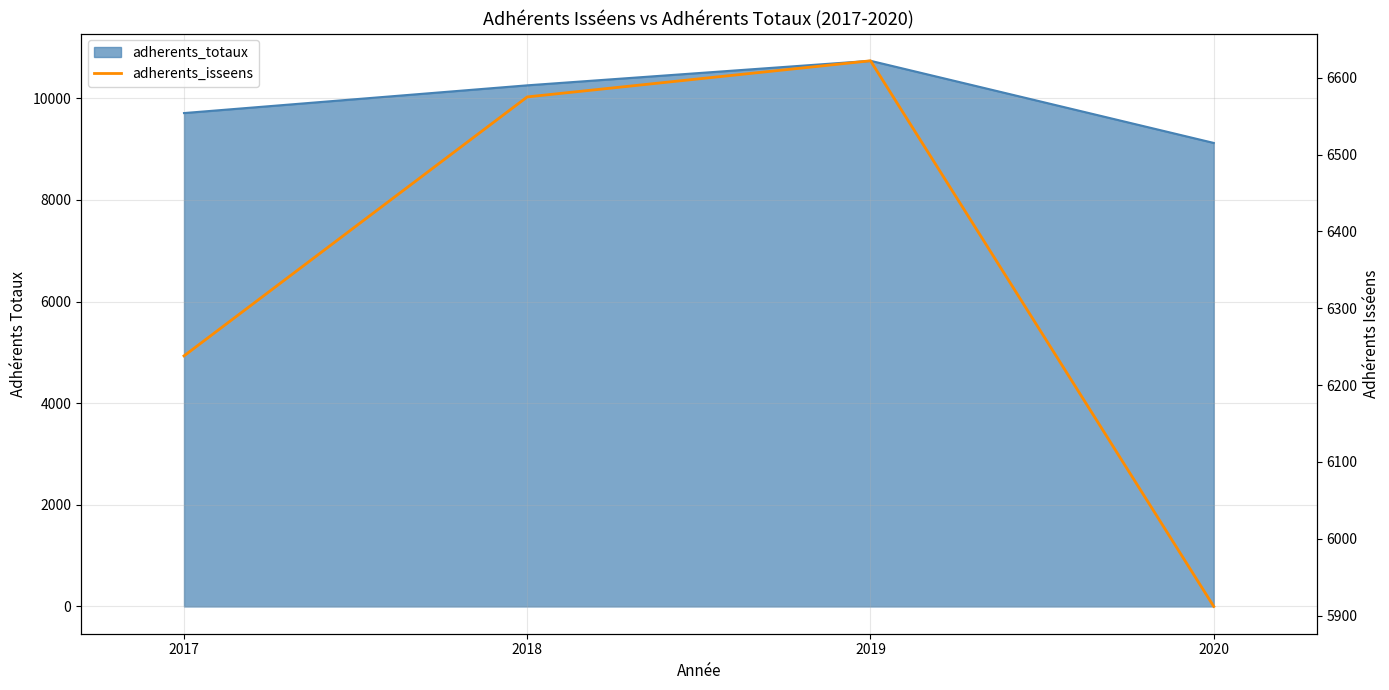

At which label is the value closest to 6267?

2017